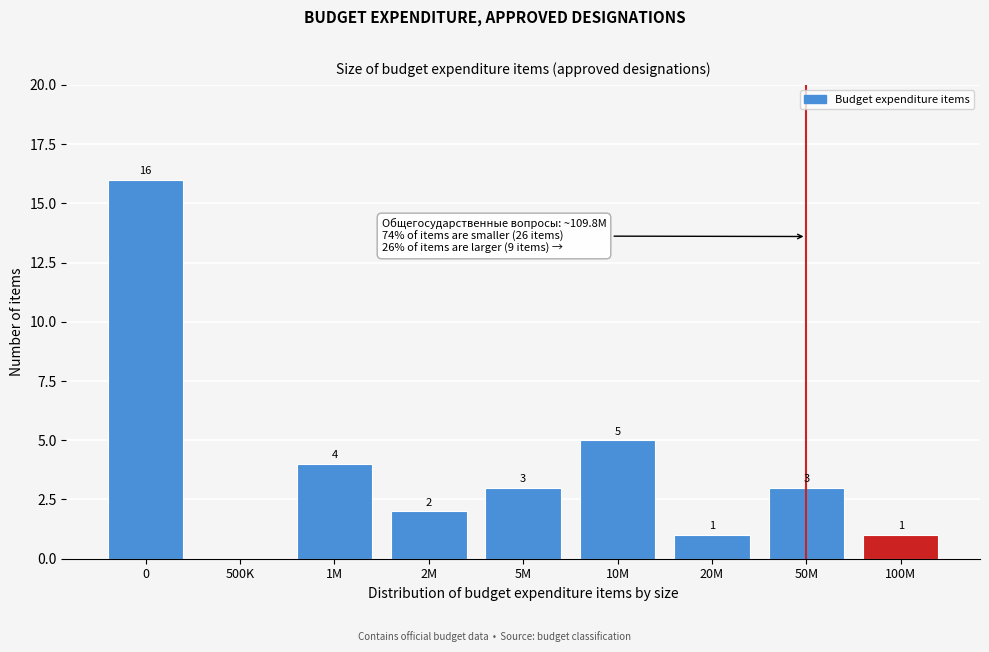

Reading right to left, list all the values displayed in this chart.

100M=1	50M=3	20M=1	10M=5	5M=3	2M=2	1M=4	500K=0	0=16